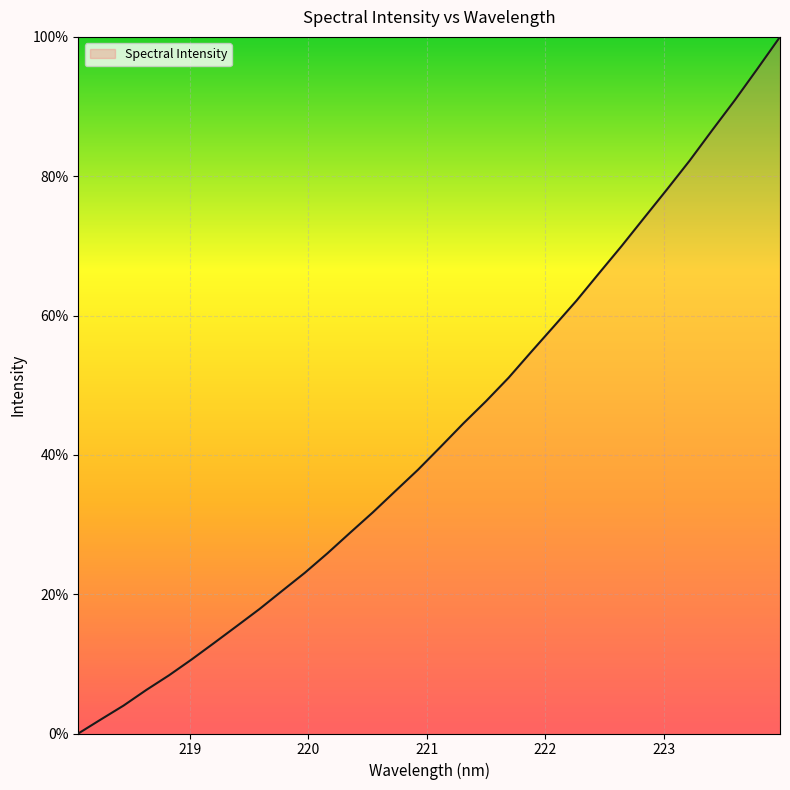

How many series are shown in this chart?

1